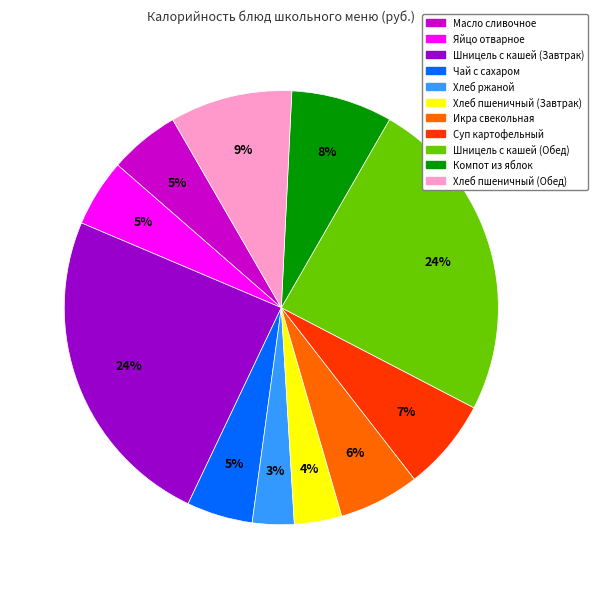

To the nearest percent, what is the average slice percentage?

9%